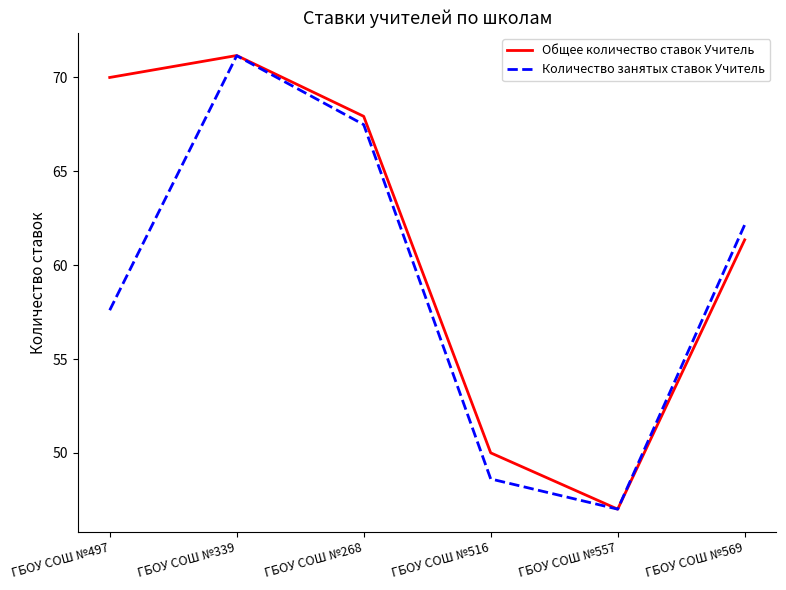

True or false: Общее количество ставок Учитель has a value of 47.0 at ГБОУ СОШ №557.

True